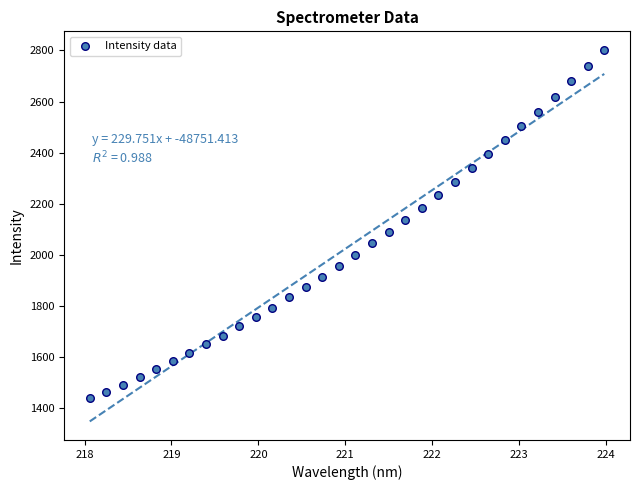

What is the range of Y values (max minus min)?

1364.5